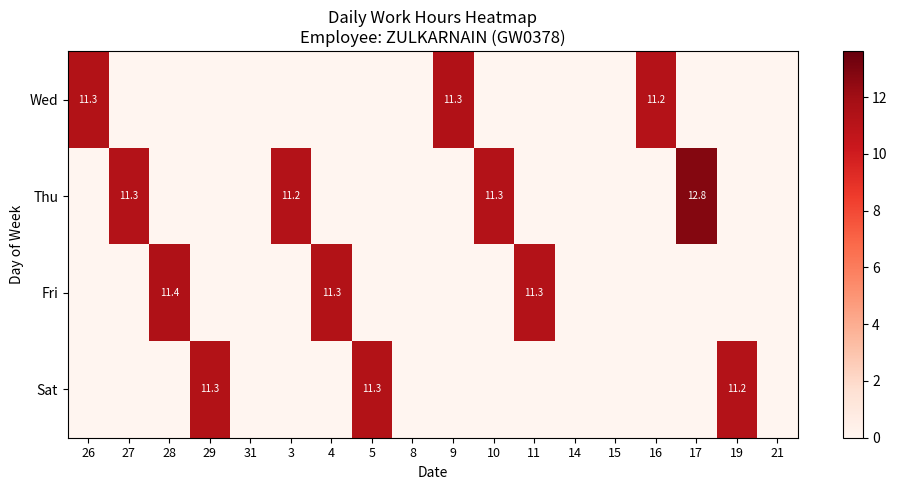

How many values in the Wed series exceed 0?

3